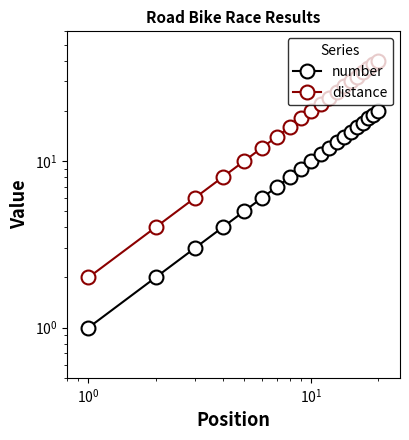

True or false: distance has more than 0 points higher than both neighbors.

False